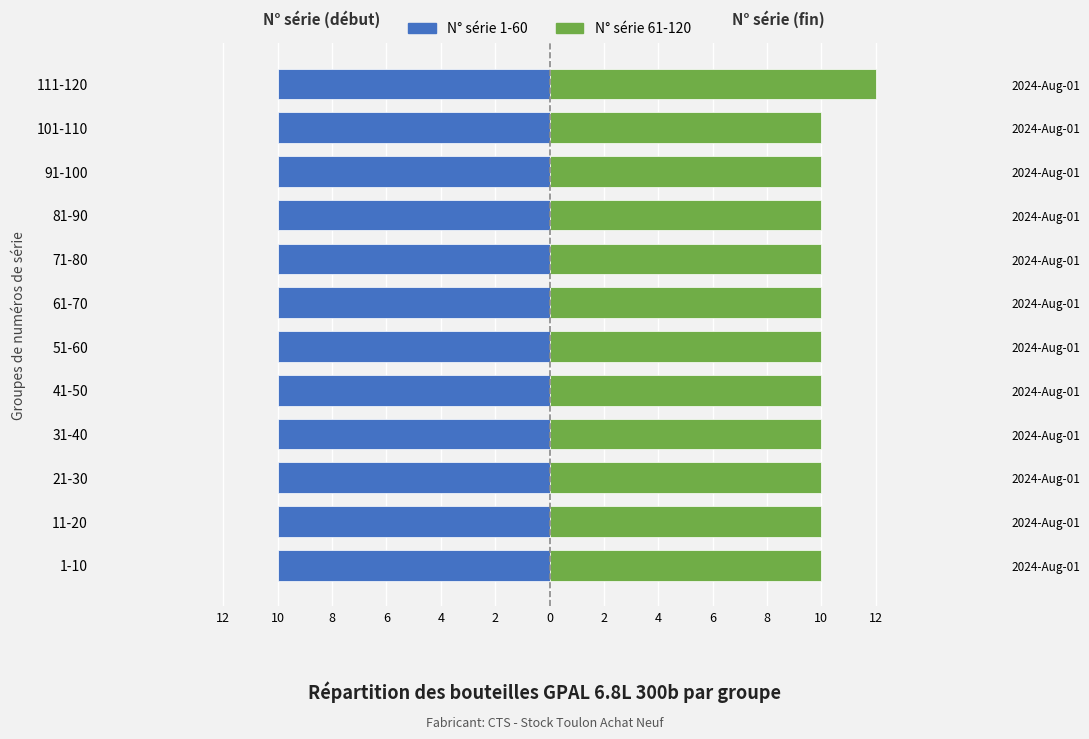

True or false: N° série 61-120 has a value of 10.0 at 71-80.

True